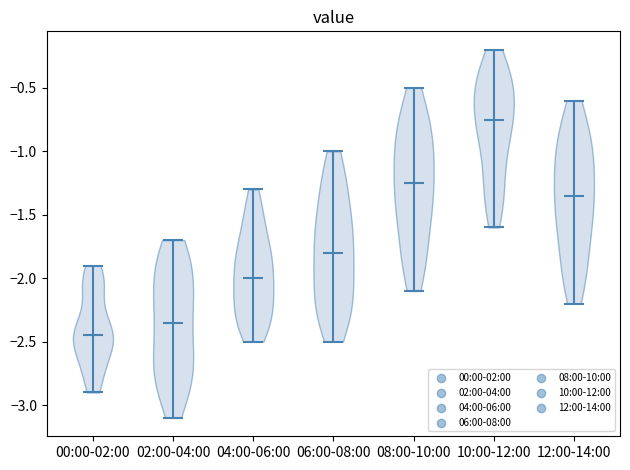

Which violin has the lowest median line?

00:00-02:00